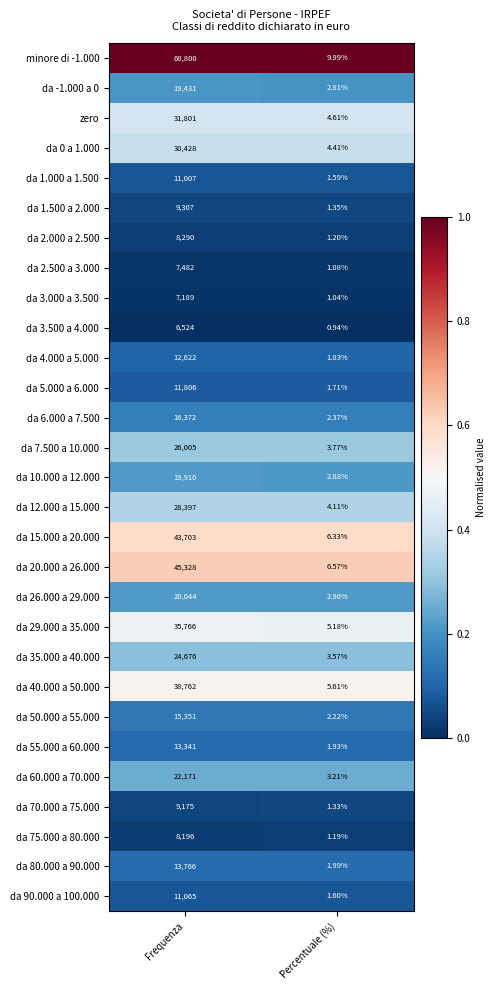

Which category has the lowest value across all series?

Percentuale (%)